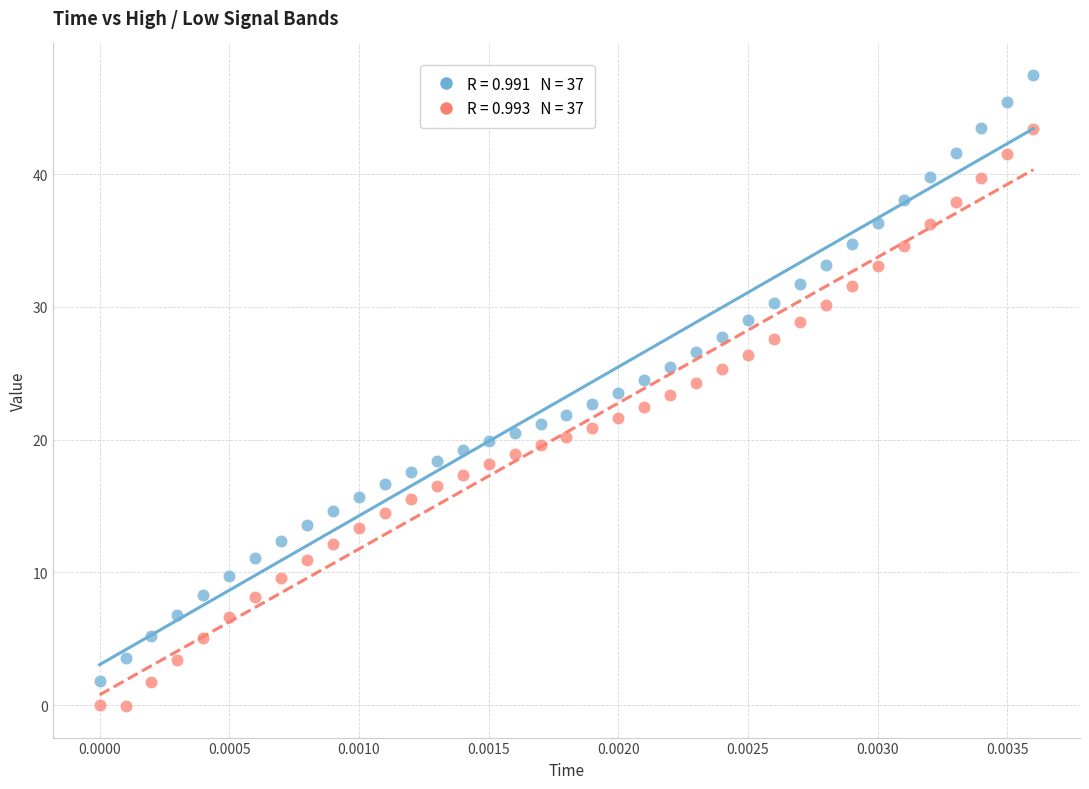

Across all data points, what is the range of Y values (max minus min)?

47.5